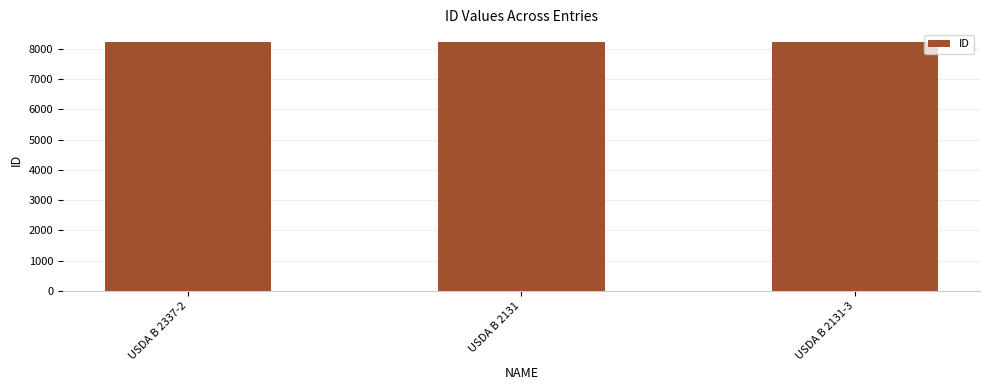

What is the average value?

8231